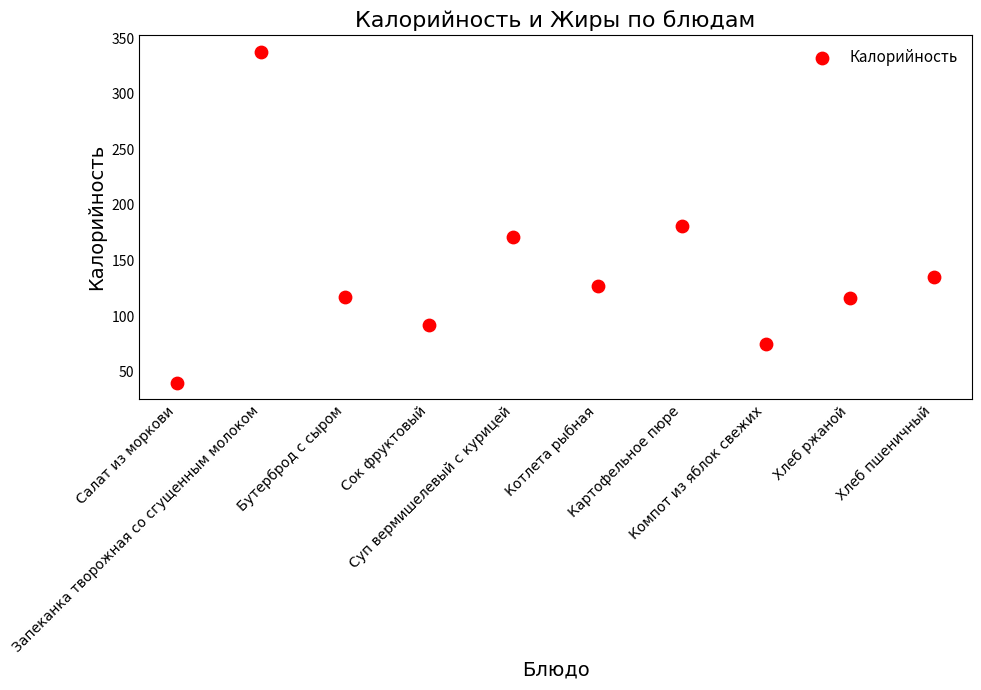

What is the range of Y values (max minus min)?

298.1